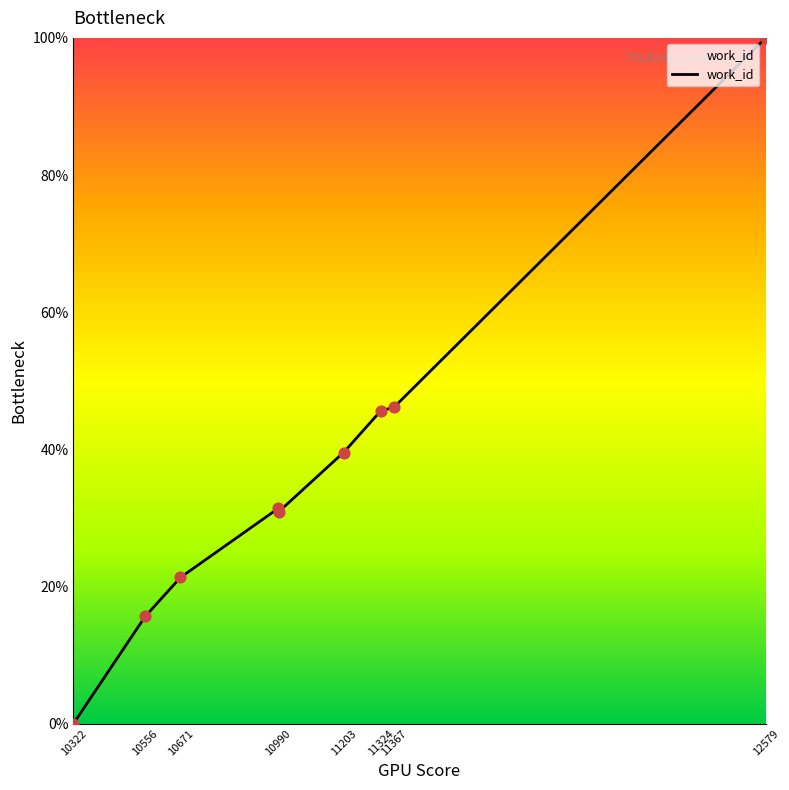

Between 10556 and 10990, which is larger?

10990